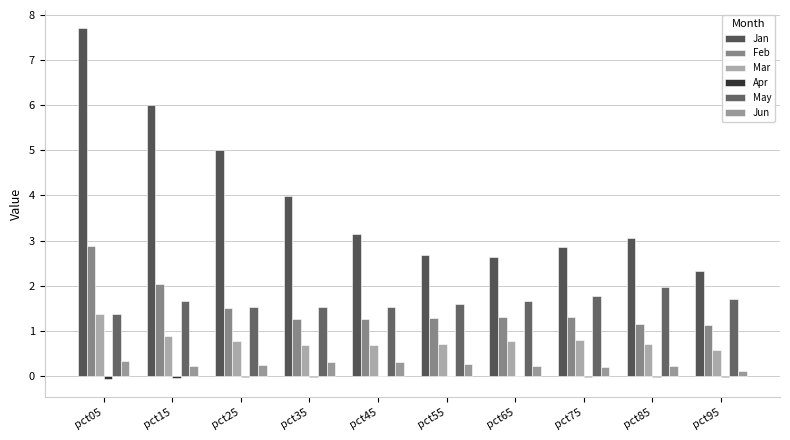

Where is Feb nearest to the value 2?

pct15